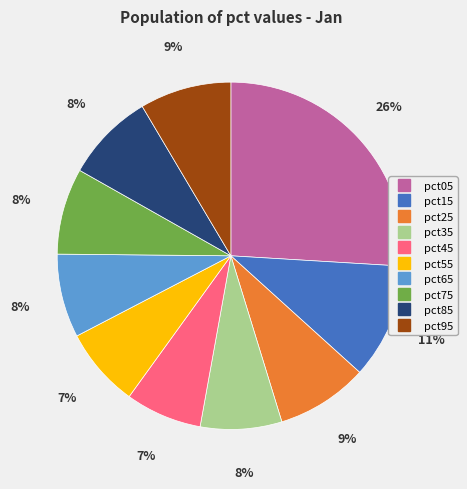

Does pct75 represent more than half of the total?

No